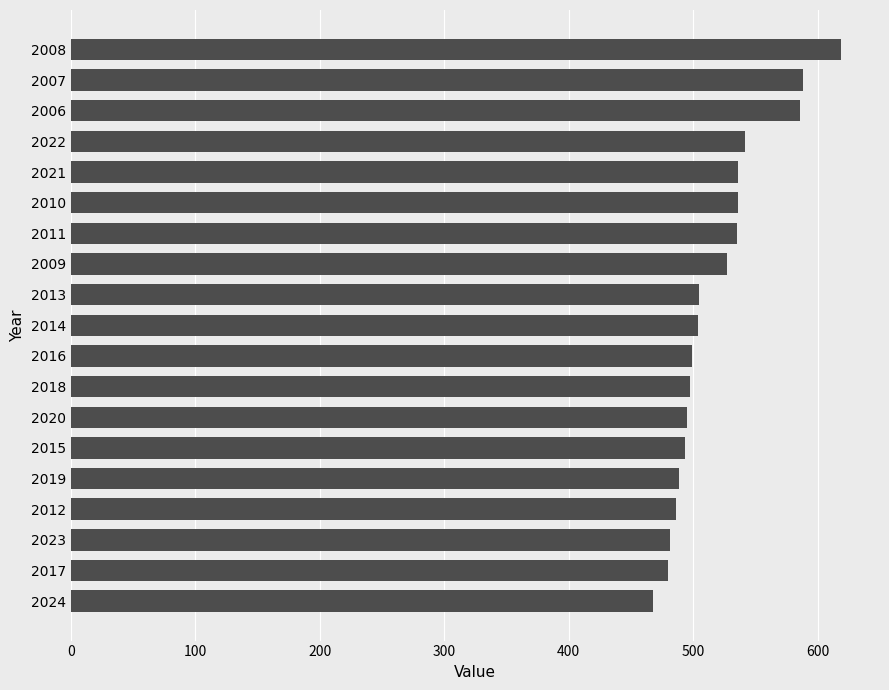

Approximately how many times larger is the value at 2007 compared to 2016?

1.2